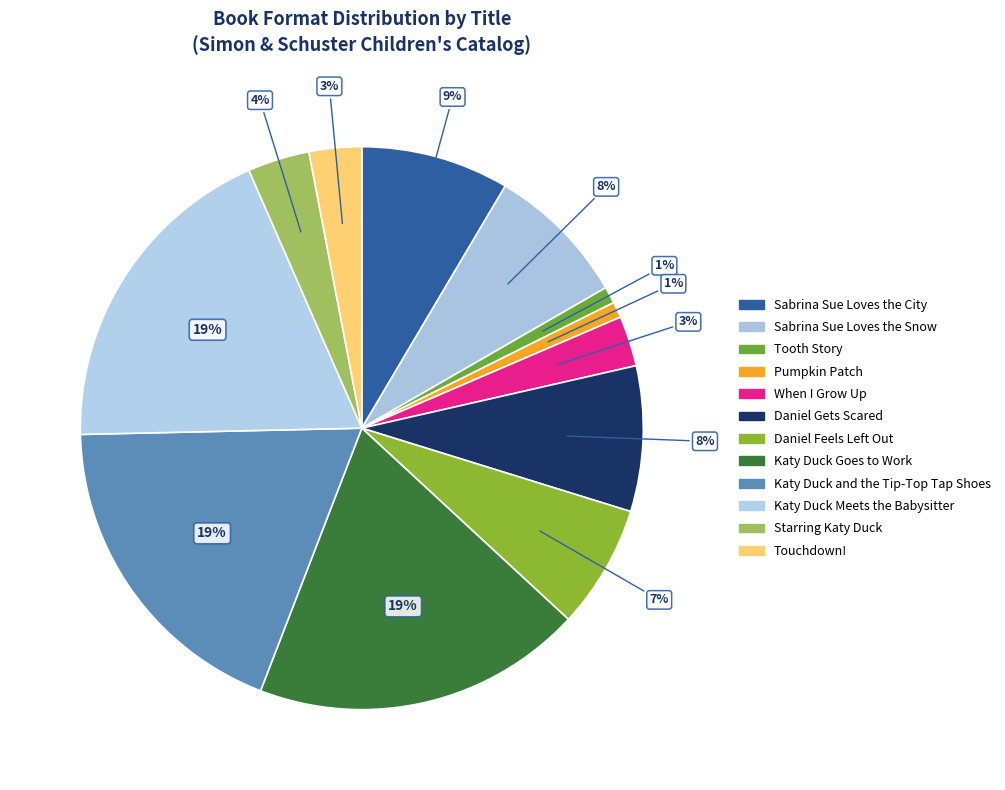

How many segments does this pie chart have?

12